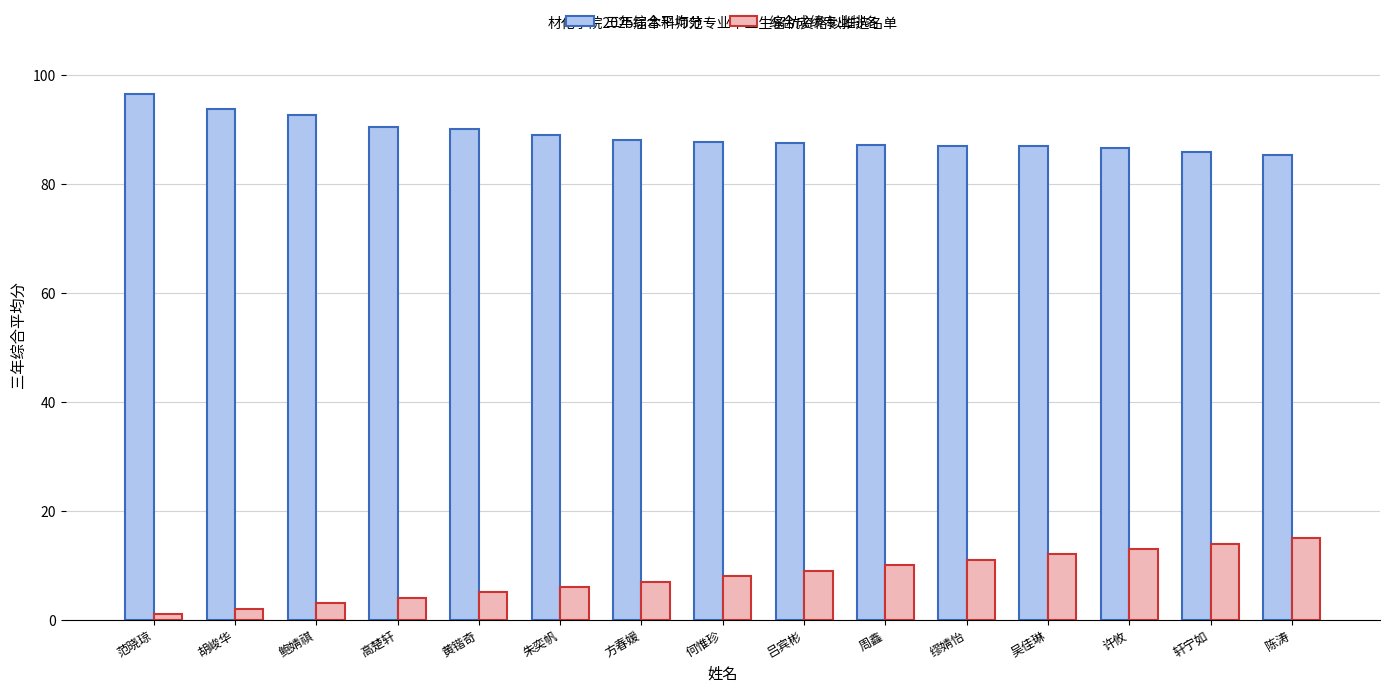

Is it true that 三年综合平均分 equals 89.0 at 朱奕帆?

True